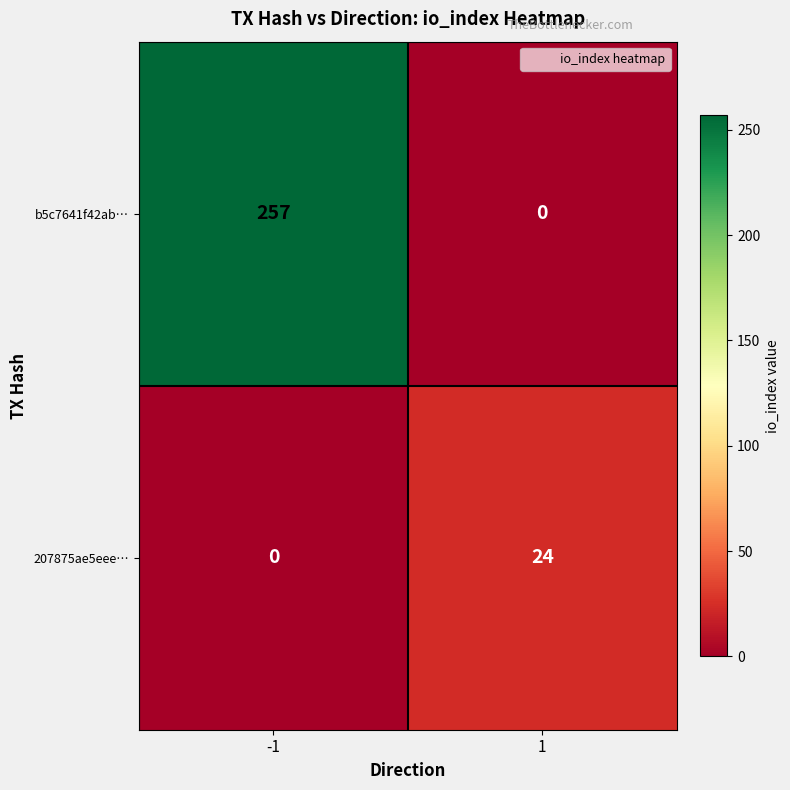

What value does the 207875ae5eee… series have at 1, to the nearest 5?

25